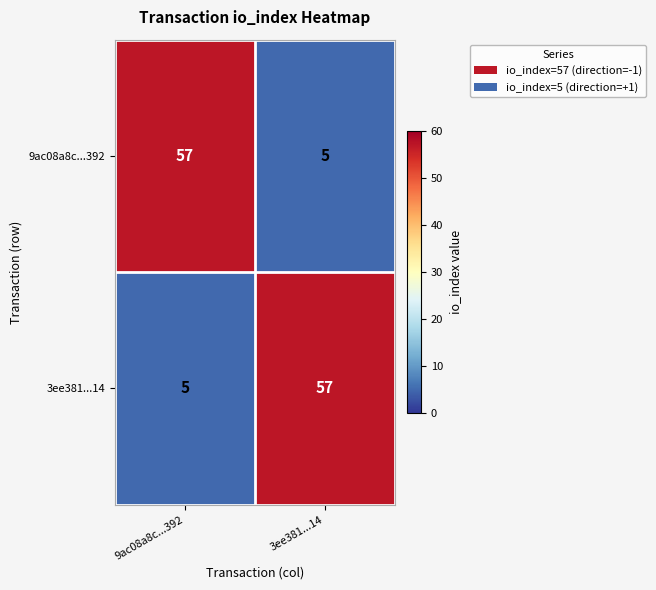

Reading right to left, list all the values displayed in this chart.

9ac08a8c...392: 5	57
3ee381...14: 57	5